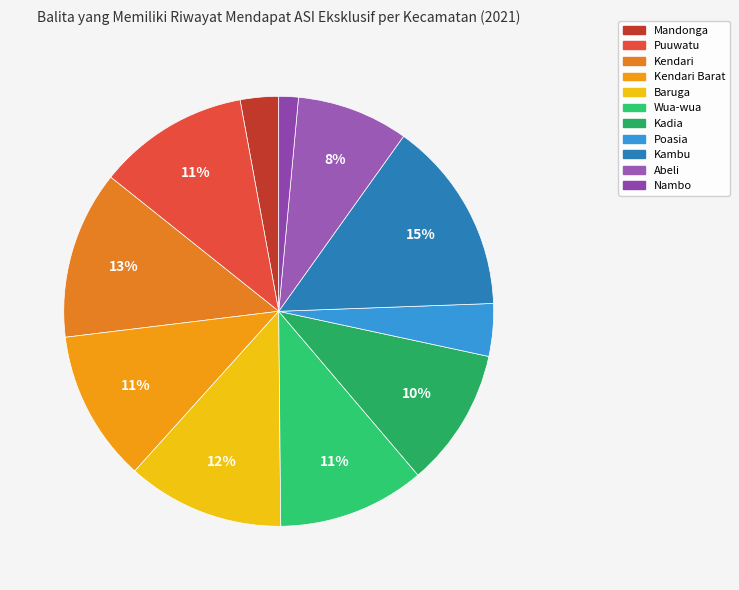

How many slices are in this pie chart?

11